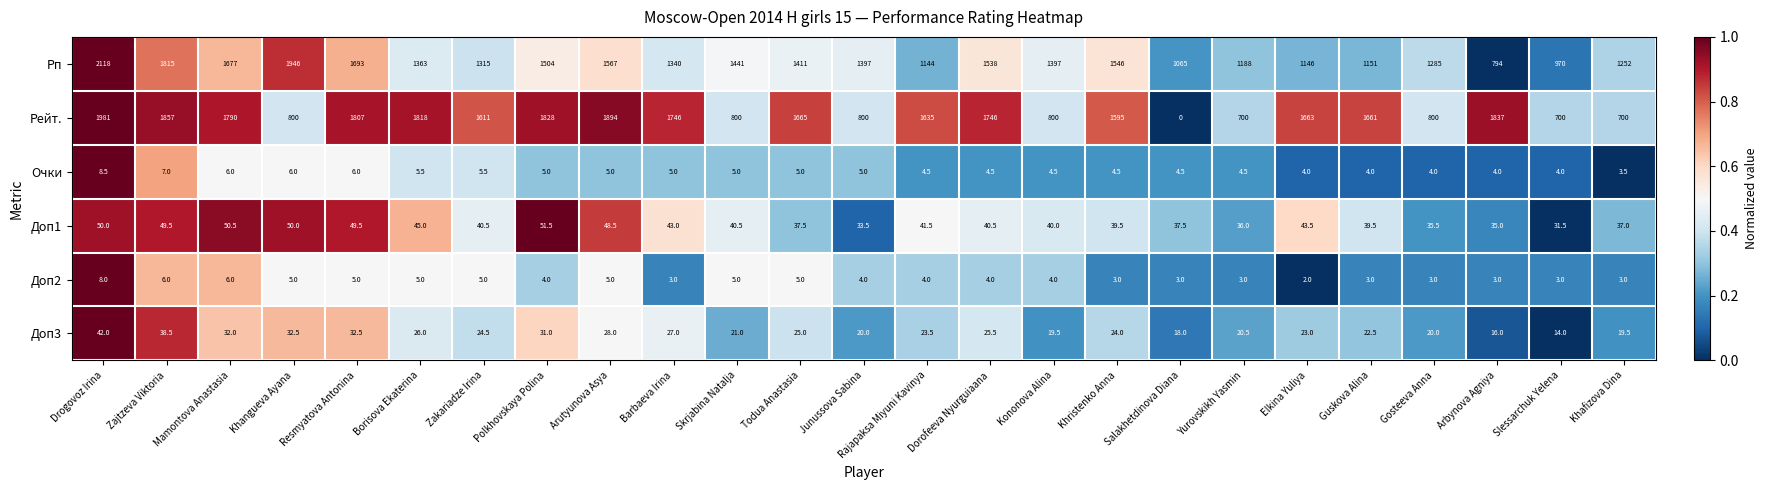

What is the sum of all Рейт. values?

34234.0